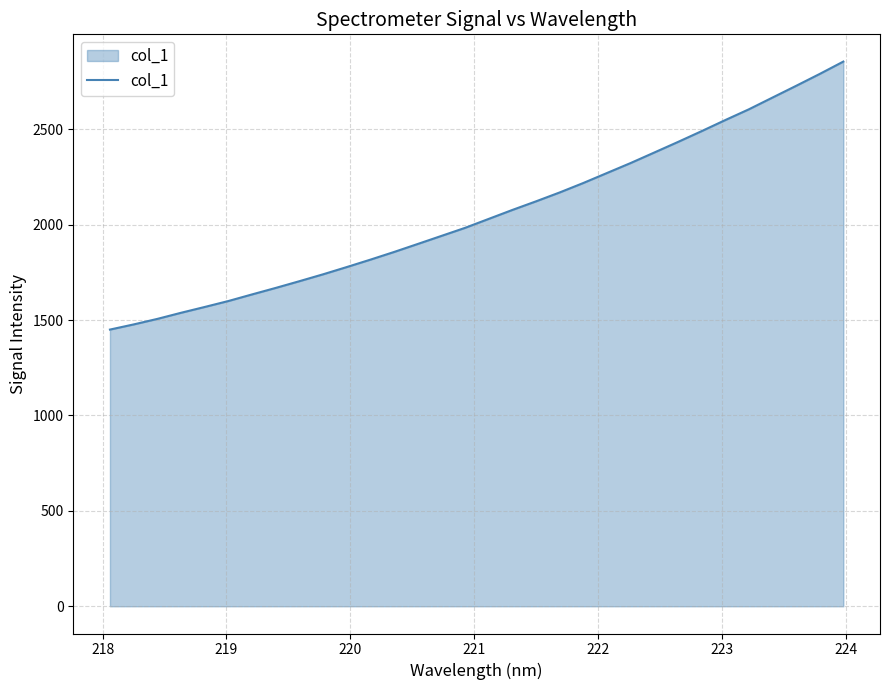

What is the difference between the maximum and minimum values?

1404.7